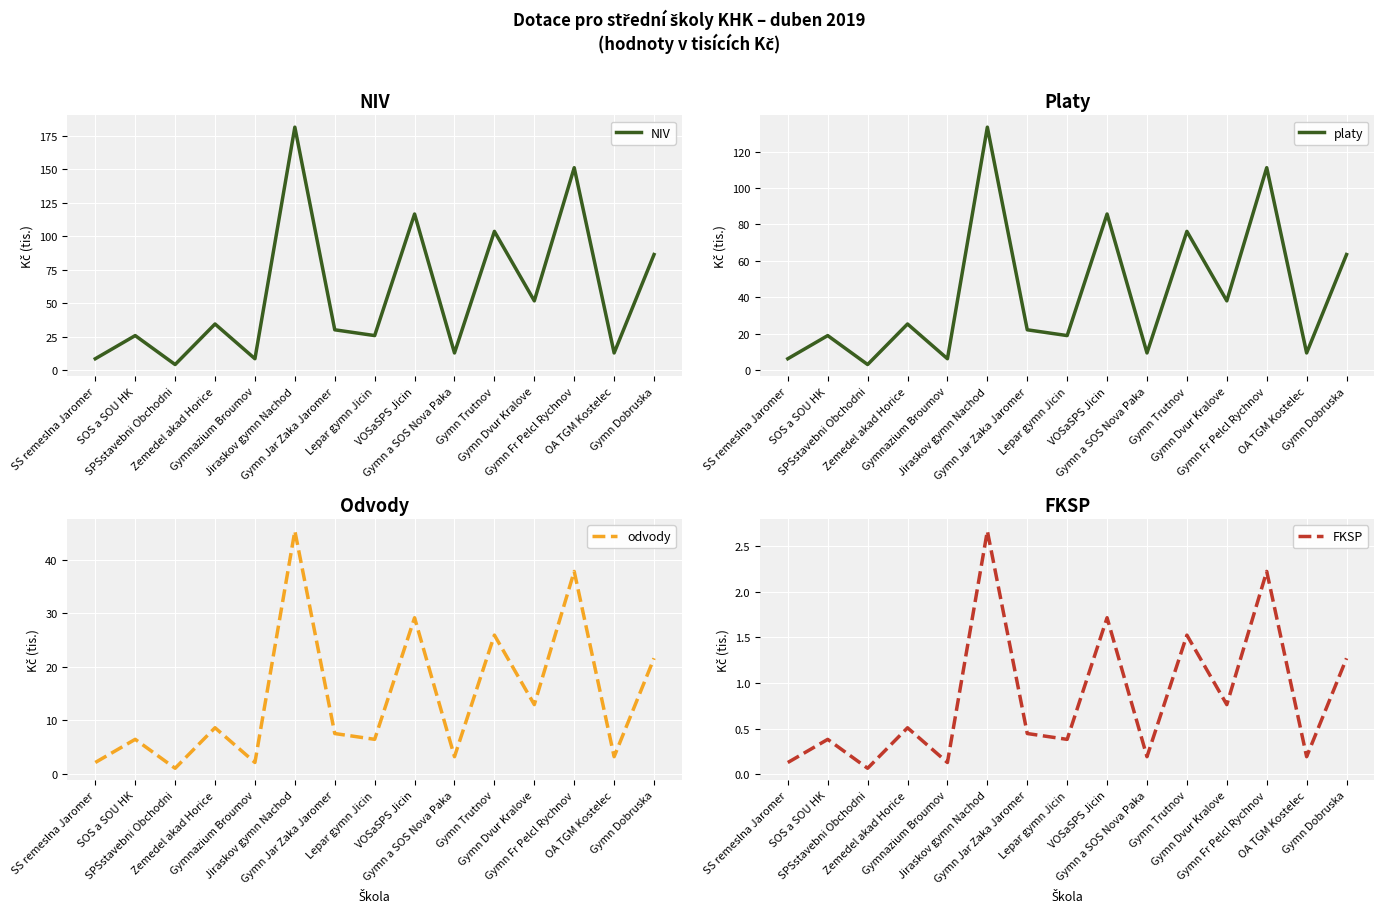

Rank the categories by platy value from highest to lowest.

Jiraskov gymn Nachod, Gymn Fr Pelcl Rychnov, VOSaSPS Jicin, Gymn Trutnov, Gymn Dobruska, Gymn Dvur Kralove, Zemedel akad Horice, Gymn Jar Zaka Jaromer, SOS a SOU HK, Lepar gymn Jicin, Gymn a SOS Nova Paka, OA TGM Kostelec, SS remeslna Jaromer, Gymnazium Broumov, SPSstavebni Obchodni